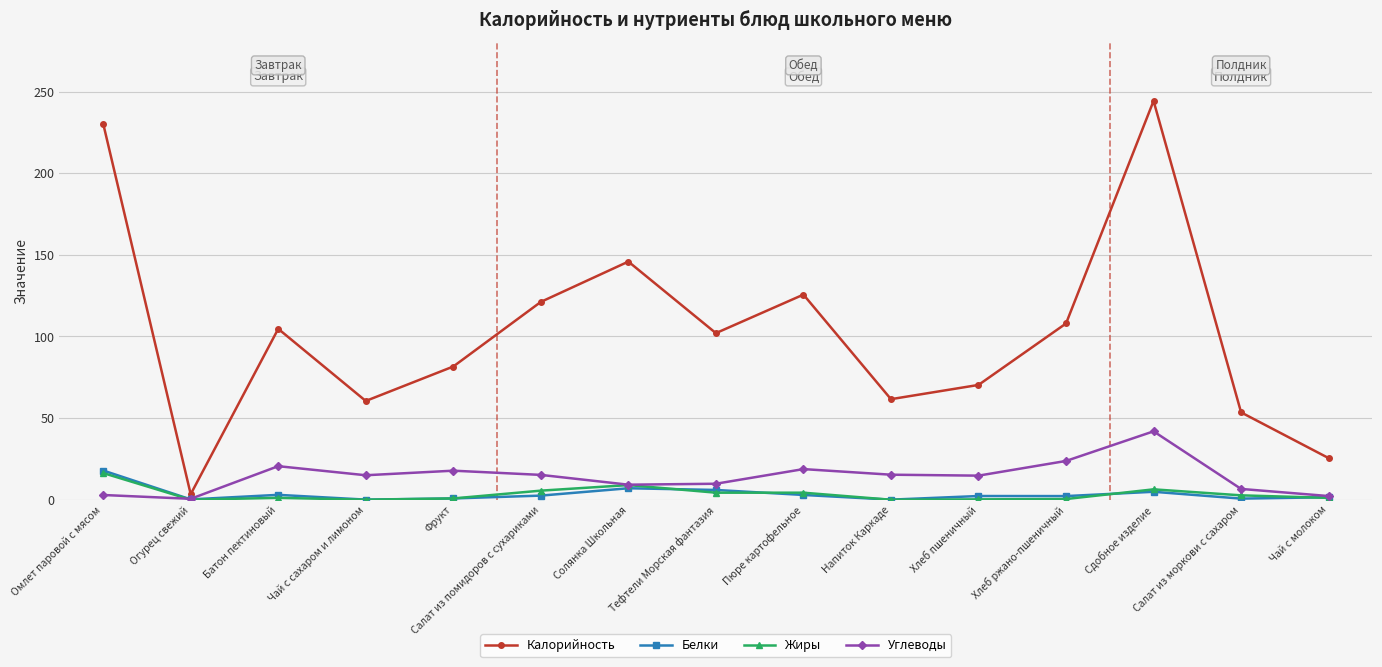

How many series are shown in this chart?

4